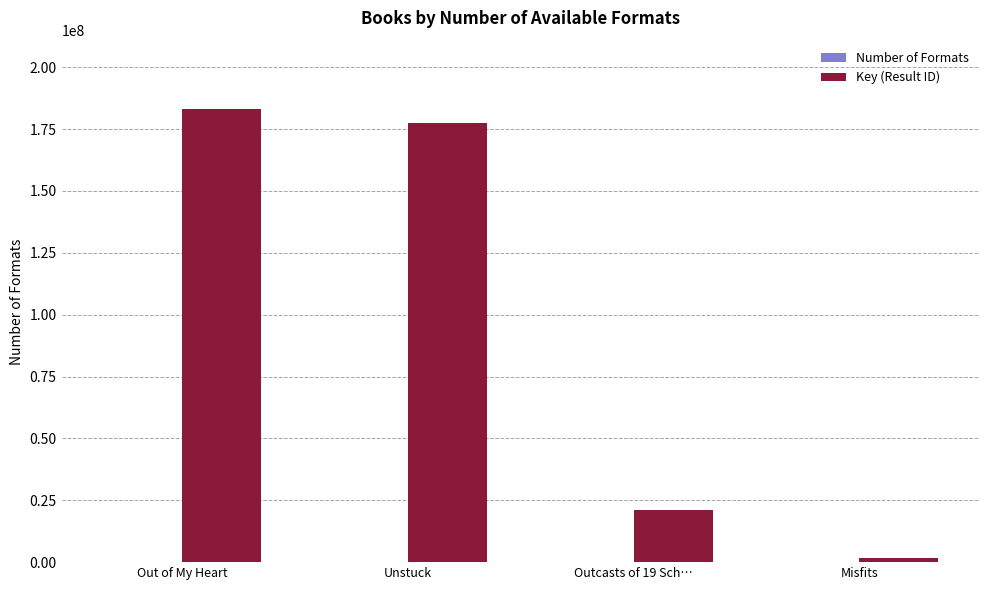

Between Out of My Heart and Misfits, which series saw the biggest shift?

Key (Result ID)